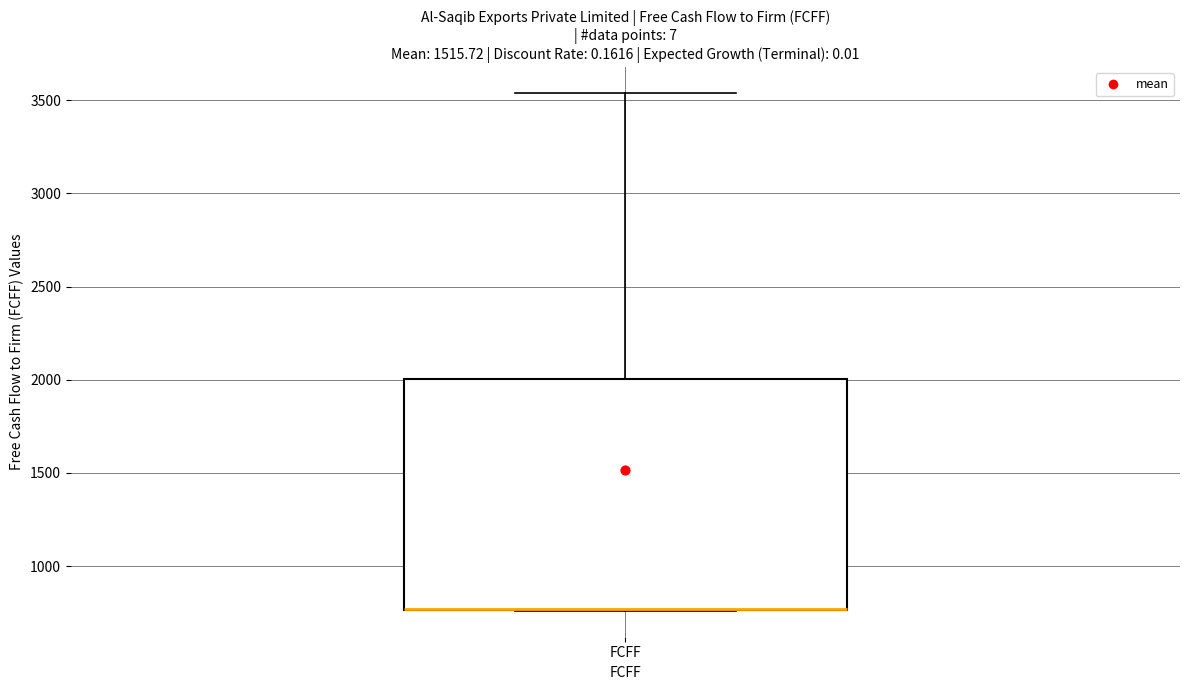

Where does the upper whisker of the box for FCFF end on the y-axis? The values are not printed on the chart, so give them approximately, as read against the axis.

3550